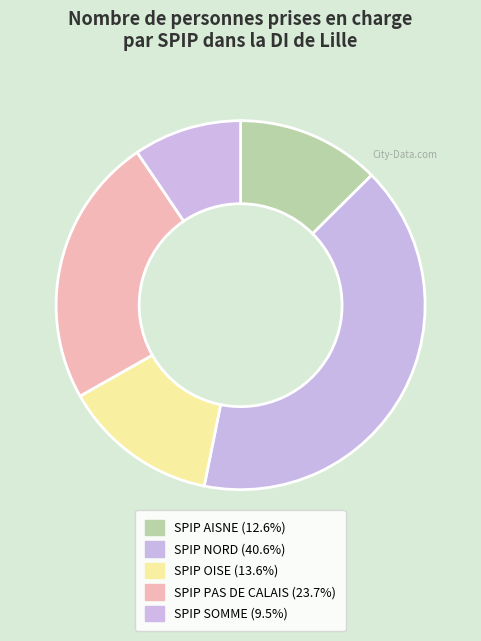

Is there any slice that represents more than half of the pie?

No